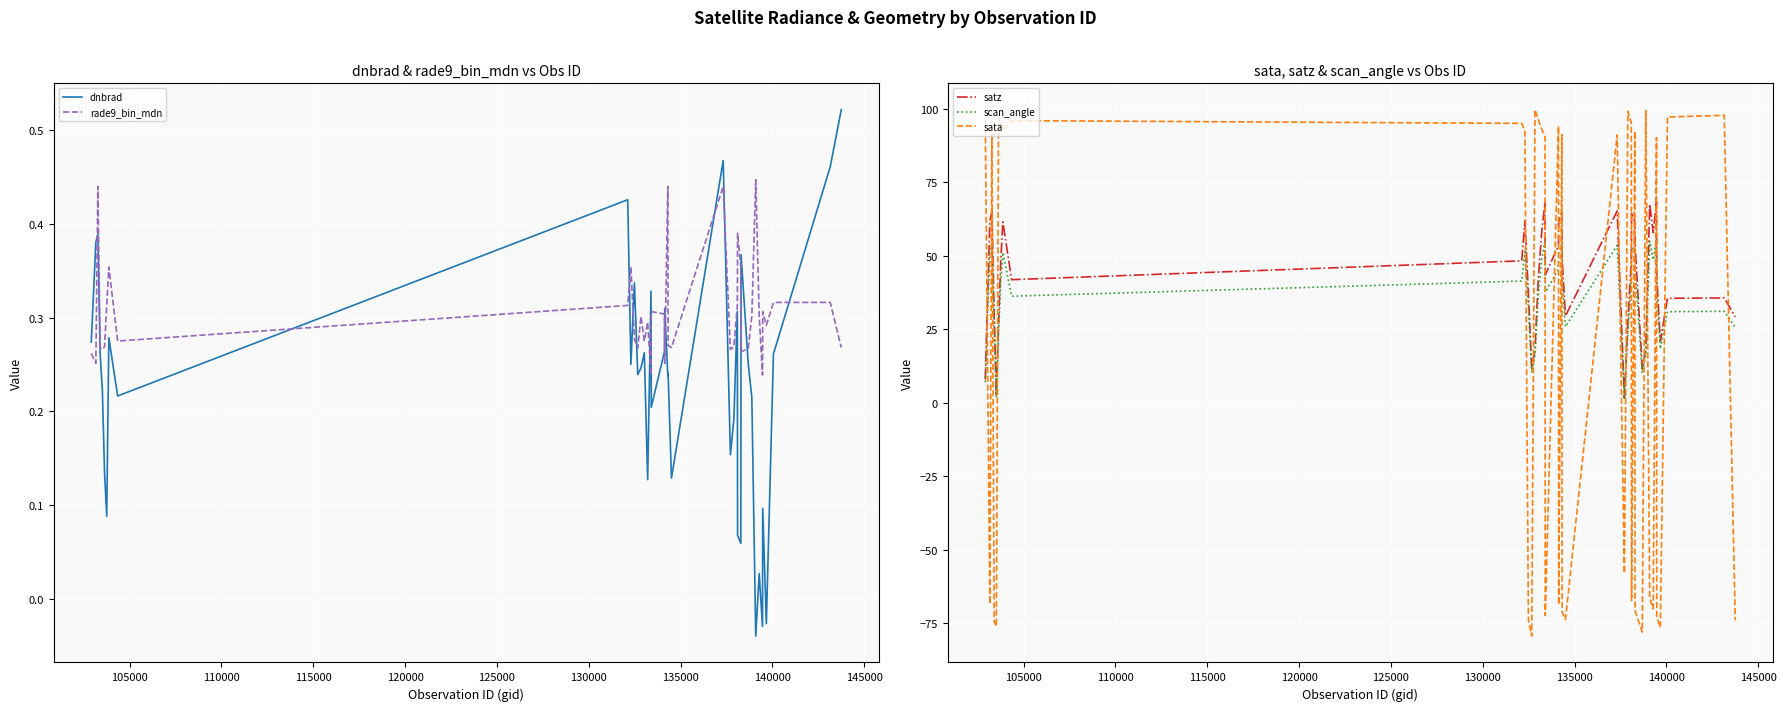

Reading left to right, transcribe all the data shown in this chart.

dnbrad: 0.3	0.4	0.4	0.3	0.2	0.1	0.1	0.3	0.2	0.4	0.3	0.3	0.2	0.2	0.3	0.1	0.3	0.2	0.3	0.3	0.2	0.2	0.1	0.5	0.2	0.2	0.3	0.1	0.1	0.4	0.3	0.2	-0.0	0.0	-0.0	0.1	-0.0	0.3	0.5	0.5
rade9_bin_mdn: 0.3	0.3	0.4	0.3	0.3	0.3	0.3	0.4	0.3	0.3	0.4	0.3	0.3	0.3	0.3	0.3	0.2	0.3	0.3	0.3	0.4	0.3	0.3	0.4	0.3	0.3	0.3	0.4	0.4	0.3	0.3	0.3	0.4	0.3	0.2	0.3	0.3	0.3	0.3	0.3
satz: 7.9	61.8	64.9	30.1	2.3	26.8	47.9	61.5	41.8	48.3	61.8	37.0	11.6	18.3	42.3	57.9	68.2	43.4	53.4	61.6	65.2	49.0	29.5	65.2	1.6	27.4	48.3	64.7	61.8	53.8	11.4	18.5	67.5	57.9	68.3	43.3	20.8	35.5	35.6	29.2
scan_angle: 7.0	51.3	53.4	26.4	2.0	23.5	41.1	51.1	36.2	41.4	51.3	32.2	10.3	16.2	36.6	48.6	55.3	37.5	45.3	51.2	53.5	42.0	25.9	53.5	1.4	24.1	41.4	53.2	51.3	45.6	10.1	16.3	54.9	48.6	55.4	37.4	18.3	31.0	31.1	25.6
sata: 96.3	-68.6	91.3	-74.6	-76.1	96.9	95.7	92.7	96.0	95.1	92.4	-74.0	-79.5	99.7	96.2	93.1	90.5	-72.4	94.1	-68.8	91.2	-71.3	-73.8	91.1	-58.1	99.2	95.2	-67.4	92.3	-70.9	-78.1	99.4	-66.6	-70.2	90.2	-73.0	-76.6	97.2	97.8	-74.1